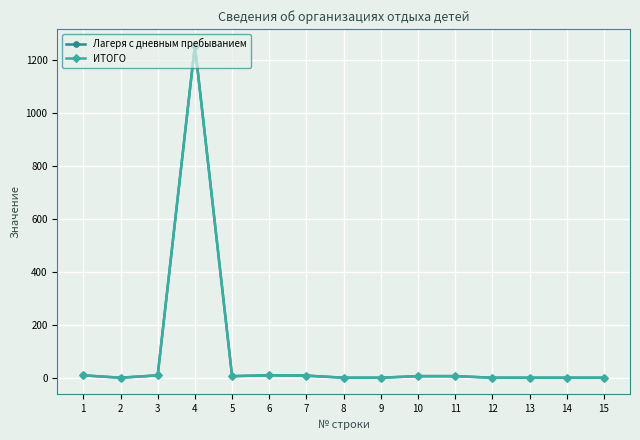

Which series has the largest total across all categories?

Лагеря с дневным пребыванием